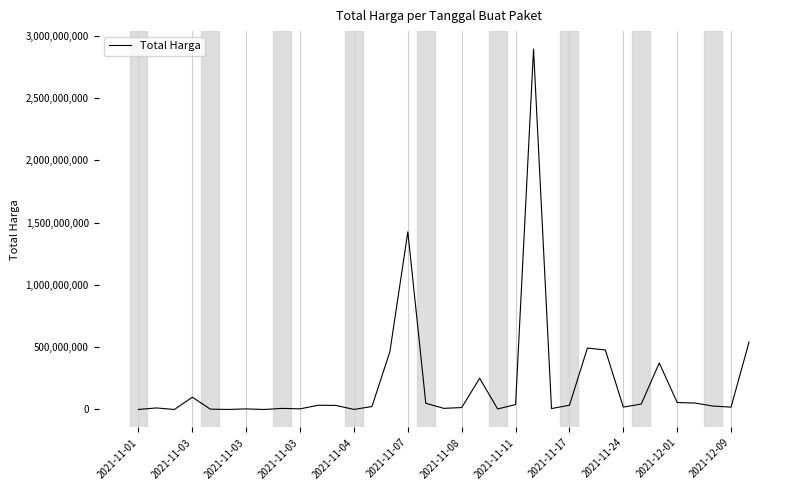

What is the maximum value shown in the chart?

2892122000